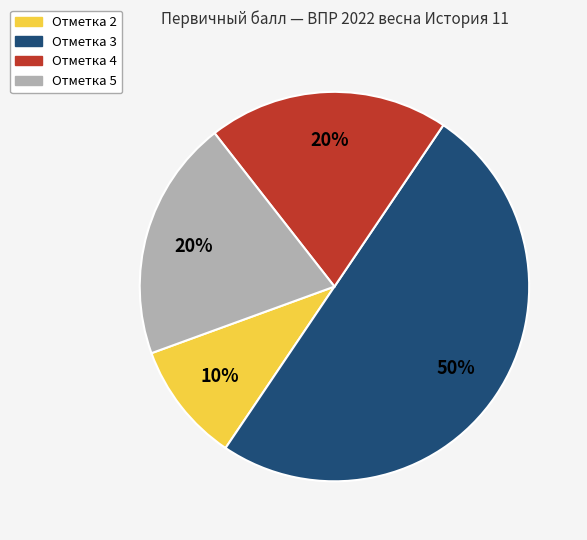

To the nearest percent, what is the average slice percentage?

25%